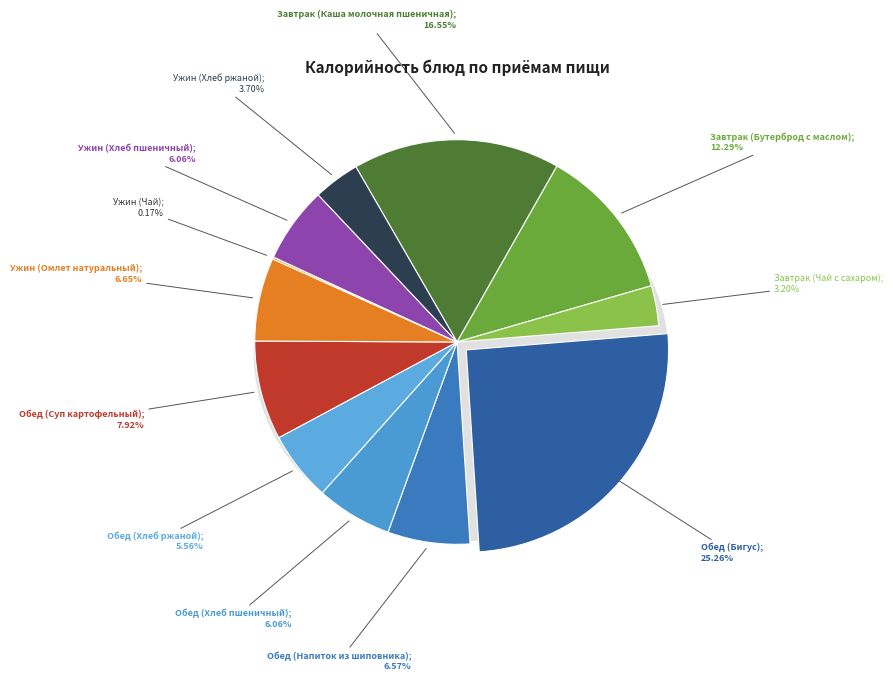

How many slices are in this pie chart?

12